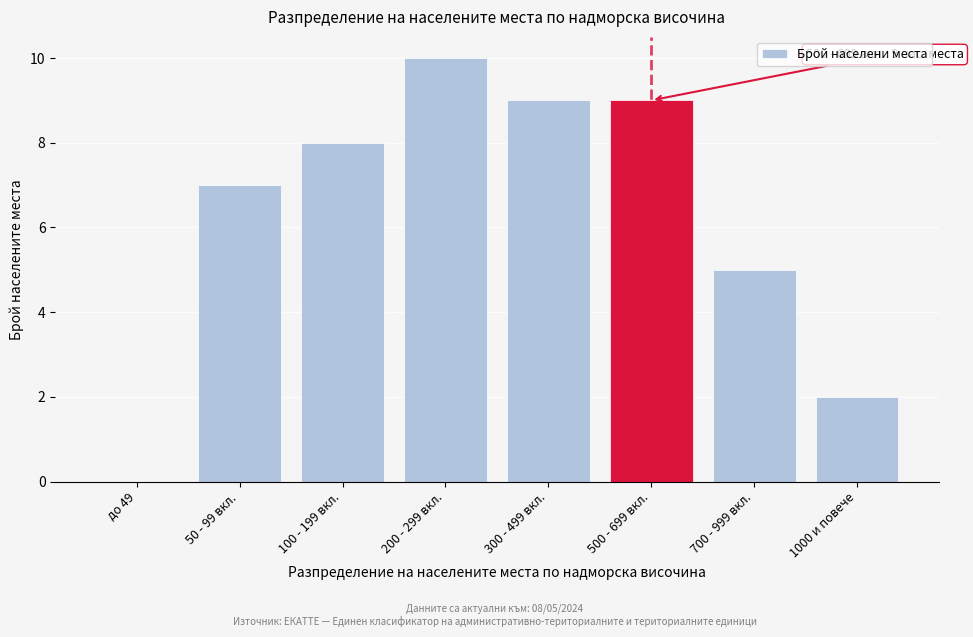

Reading left to right, transcribe all the data shown in this chart.

до 49=0	50 - 99 вкл.=7	100 - 199 вкл.=8	200 - 299 вкл.=10	300 - 499 вкл.=9	500 - 699 вкл.=9	700 - 999 вкл.=5	1000 и повече=2